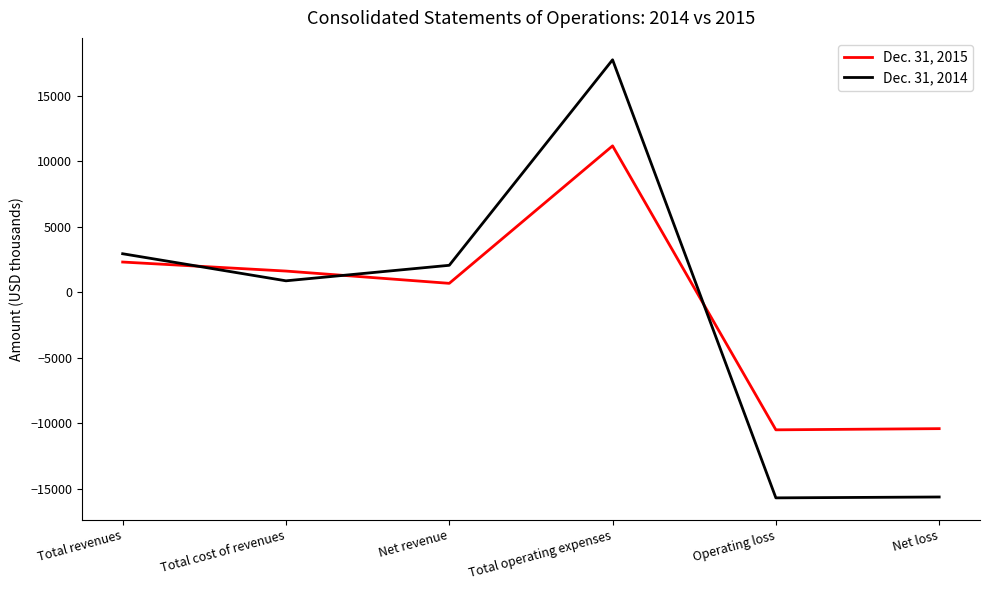

After their last crossing, which series has the higher values: Dec. 31, 2014 or Dec. 31, 2015?

Dec. 31, 2015